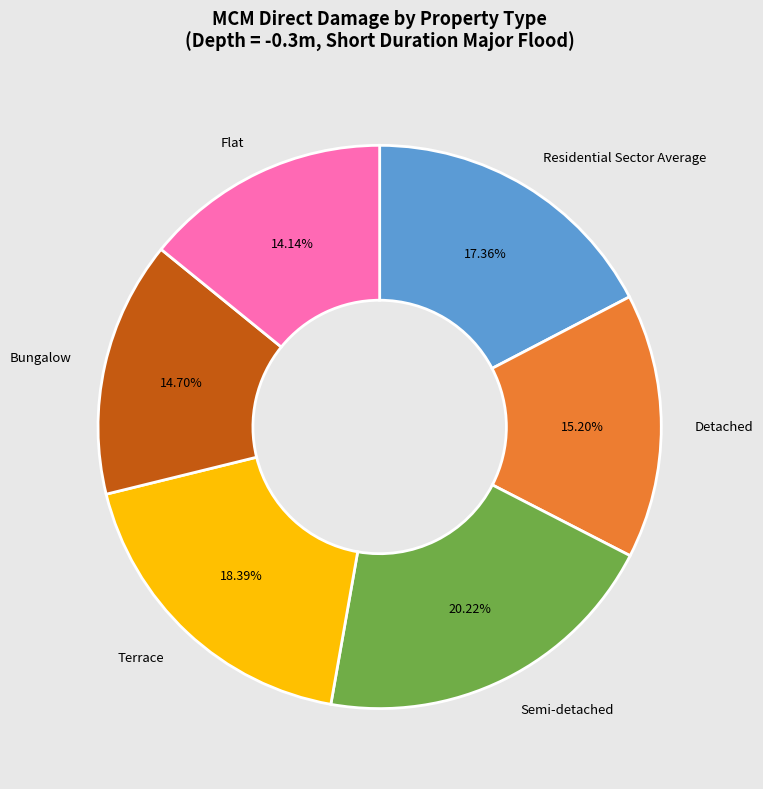

Which slice is the largest?

Semi-detached